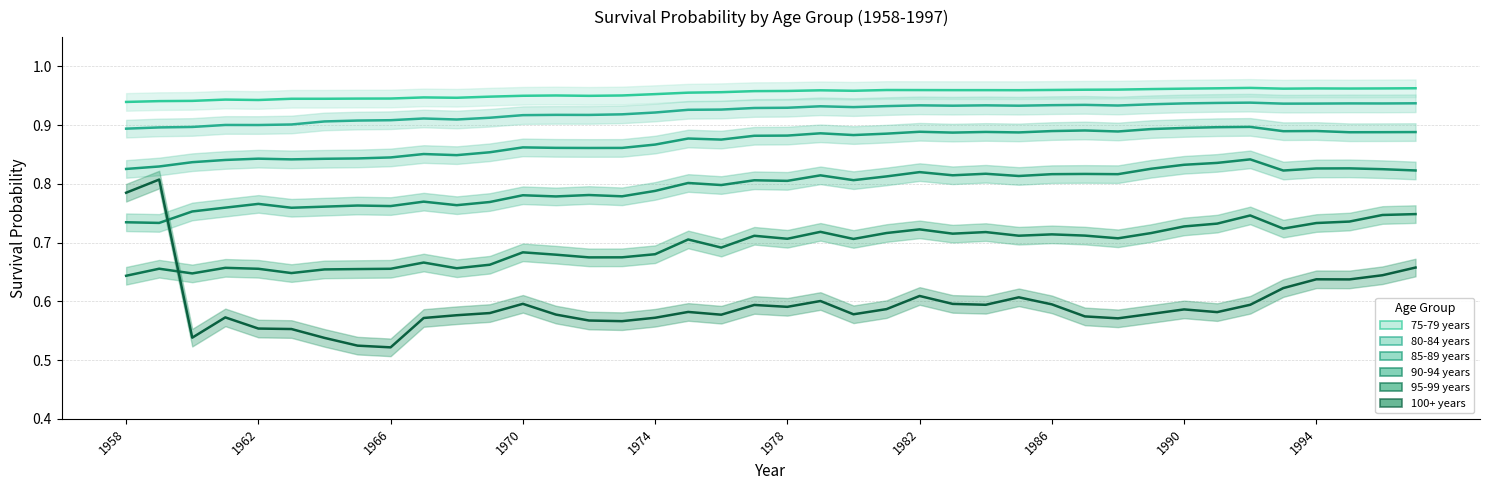

At how many categories does at least one series exceed 0?

40